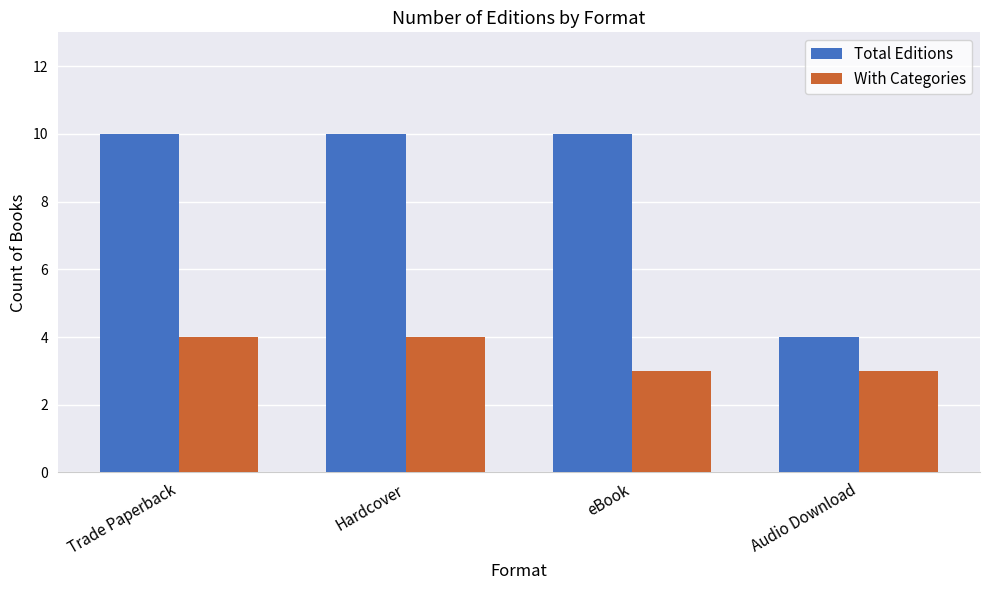

What are all the series names shown in the legend?

Total Editions, With Categories